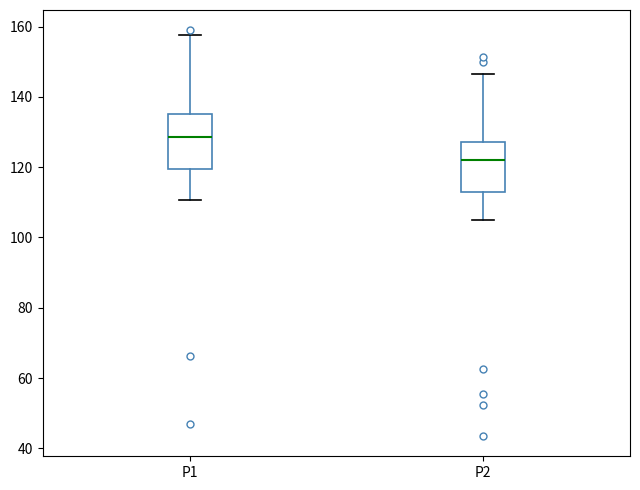

Which box has the highest median line?

P1